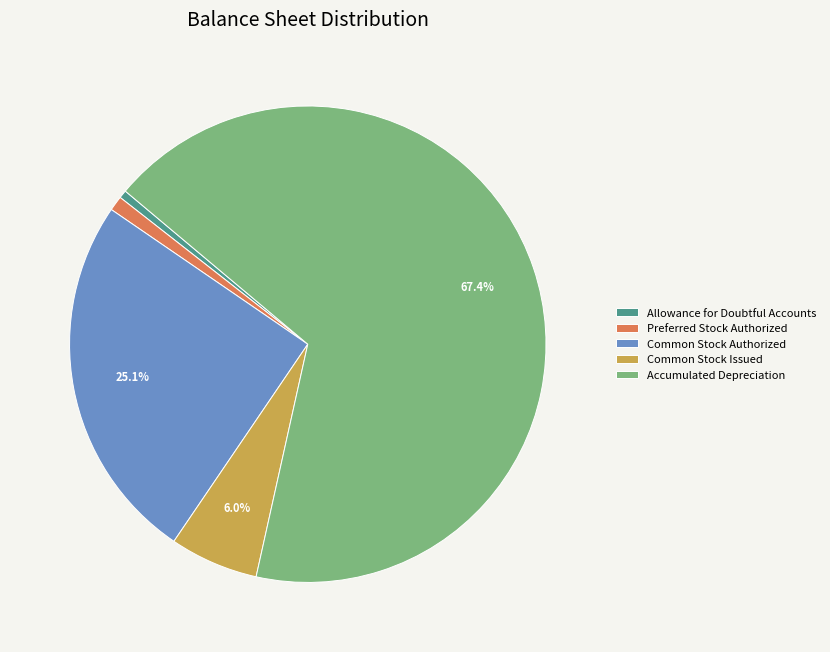

Which slice is the largest?

Accumulated Depreciation